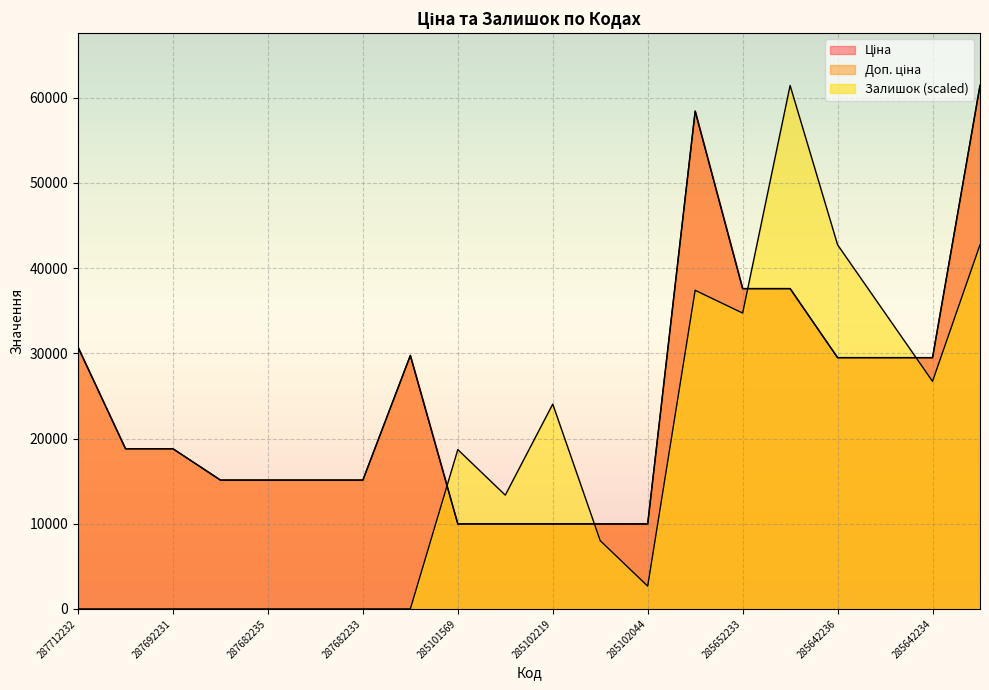

At which category is the sum across all series the highest?

285672232